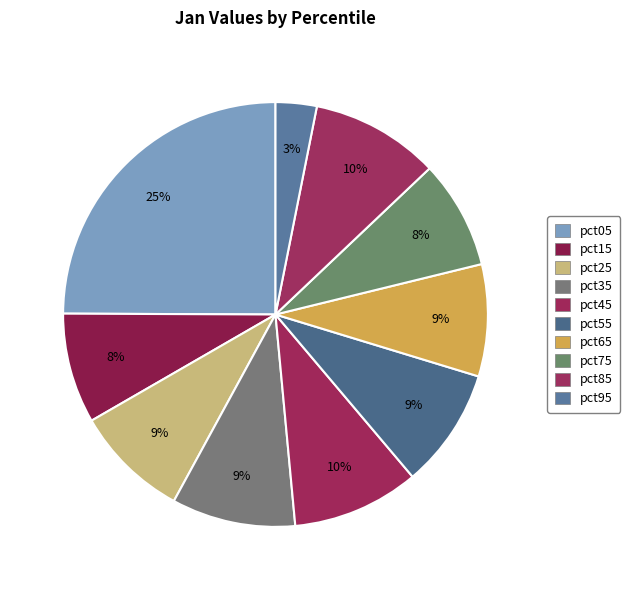

Which has a higher value, pct65 or pct95?

pct65